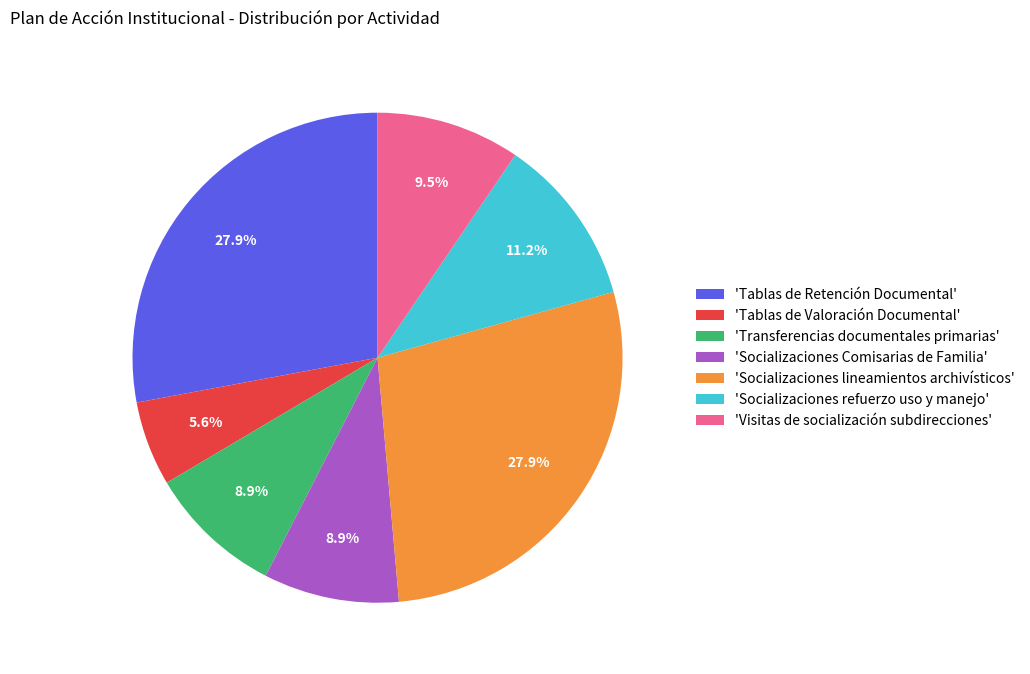

To the nearest percent, what is the difference between the largest and smallest slice percentages?

22%